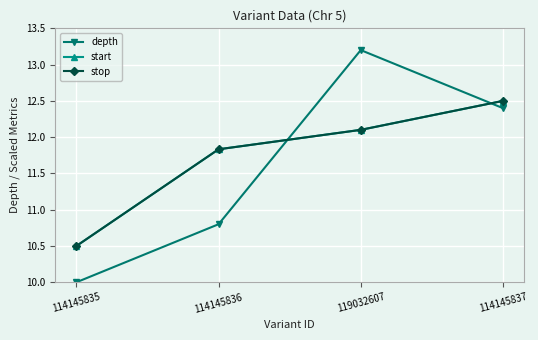

The stop series shows 7.0 at 114145836. True or false?

False